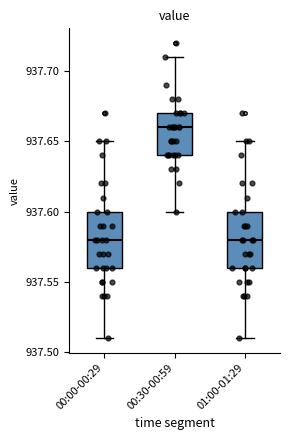

Where is the upper edge of the box for 00:30-00:59 on the y-axis? The values are not printed on the chart, so give them approximately, as read against the axis.

937.67